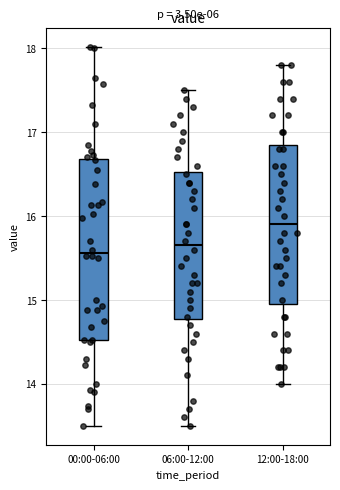

Which box's median line is the highest?

12:00-18:00